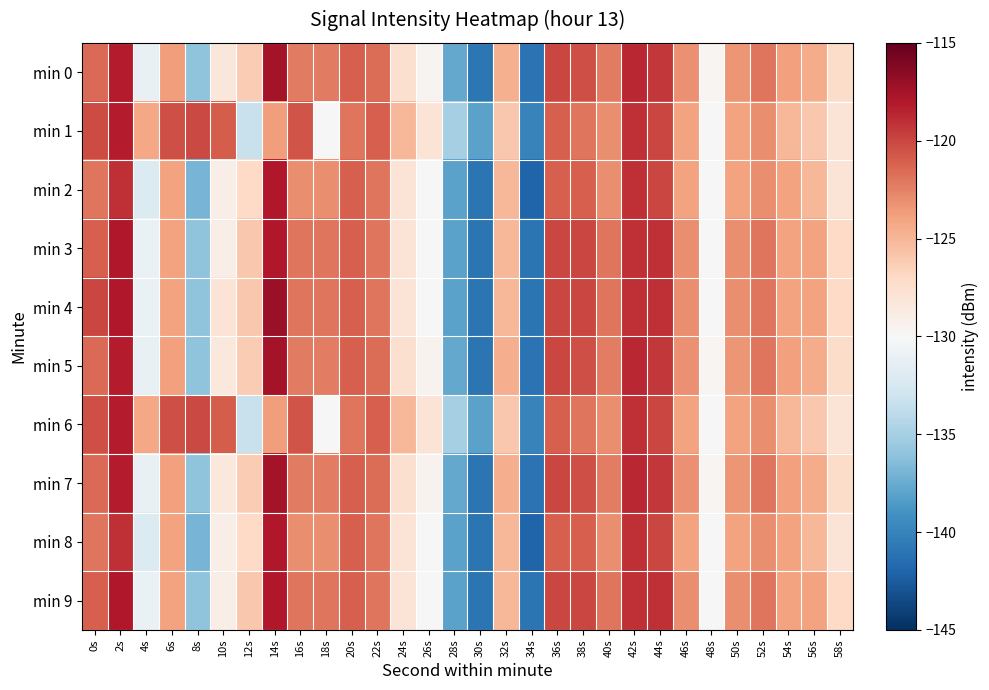

How many distinct data groups are displayed?

10